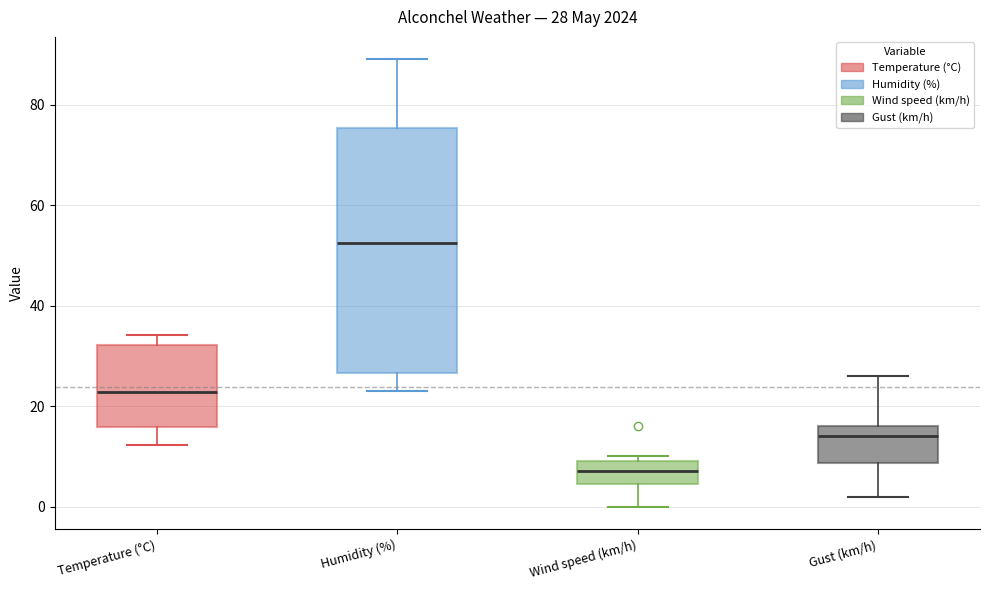

Comparing the boxes themselves (not the whiskers), which one is the tallest?

Humidity (%)